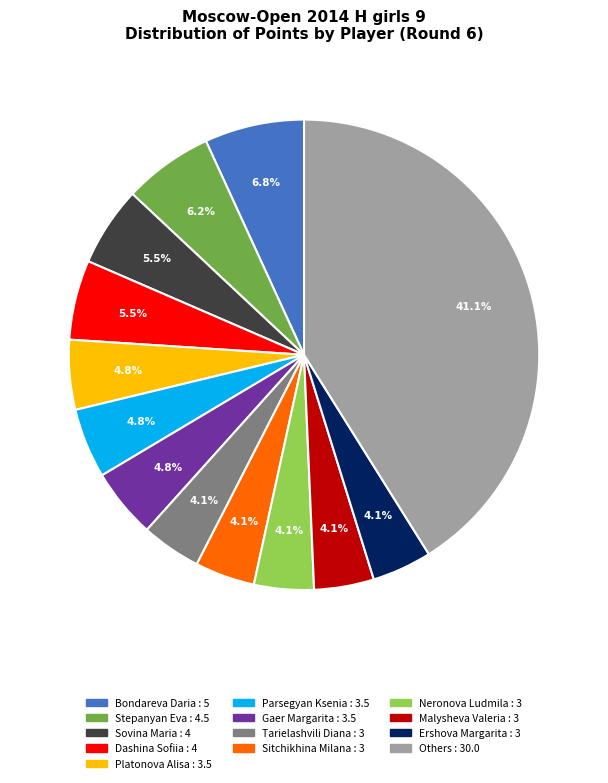

Is there any slice that represents more than half of the pie?

No